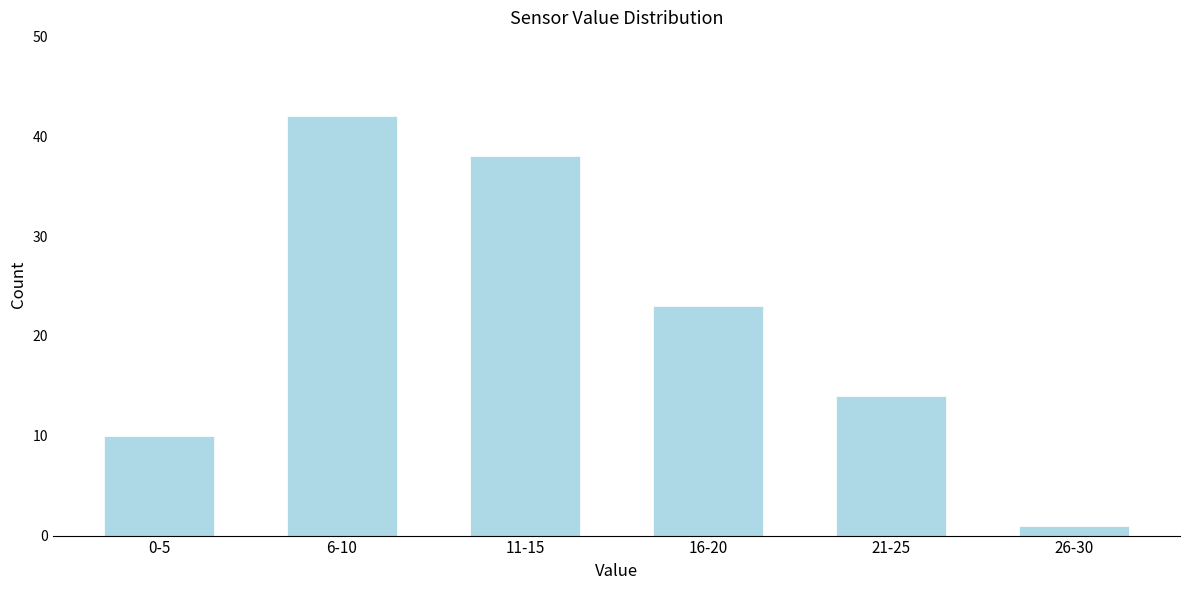

Reading right to left, transcribe all the data shown in this chart.

26-30=1	21-25=14	16-20=23	11-15=38	6-10=42	0-5=10